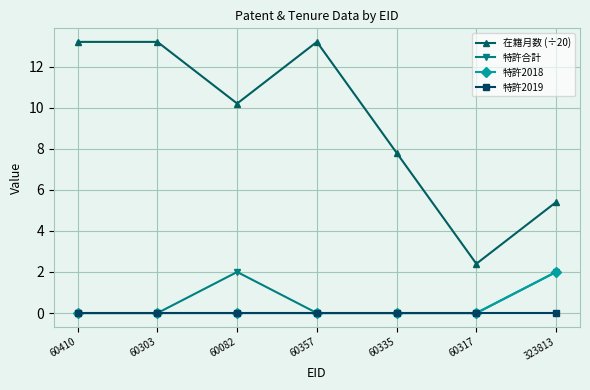

Reading left to right, list all the values displayed in this chart.

在籍月数 (÷20): 60410=13.2	60303=13.2	60082=10.2	60357=13.2	60335=7.8	60317=2.4	323813=5.4
特許合計: 60410=0.0	60303=0.0	60082=2.0	60357=0.0	60335=0.0	60317=0.0	323813=2.0
特許2018: 60410=0.0	60303=0.0	60082=0.0	60357=0.0	60335=0.0	60317=0.0	323813=2.0
特許2019: 60410=0.0	60303=0.0	60082=0.0	60357=0.0	60335=0.0	60317=0.0	323813=0.0